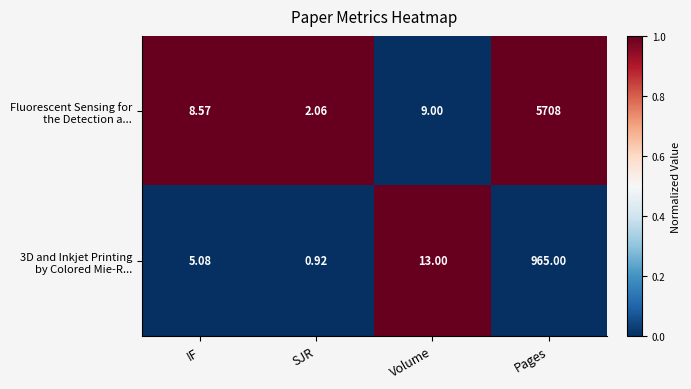

Which label corresponds to the largest value in the chart?

Pages